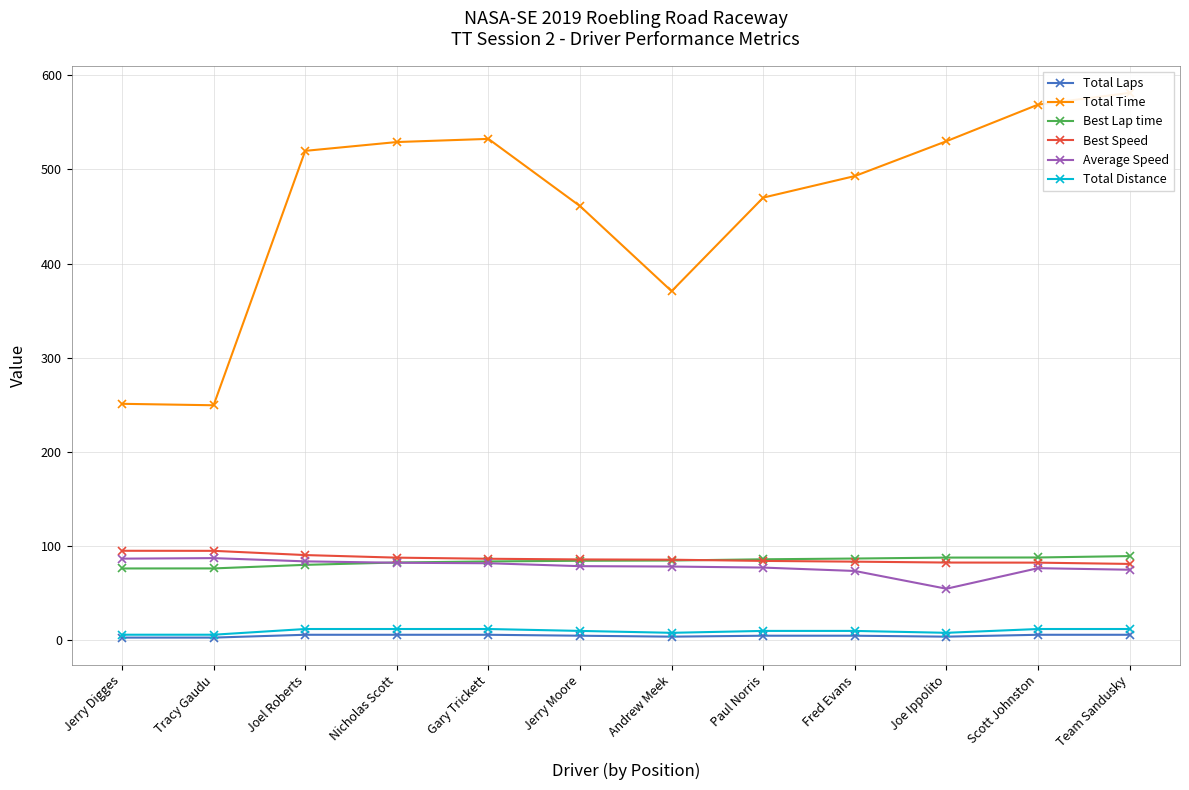

Where does the Total Time series first go above 519?

Joel Roberts